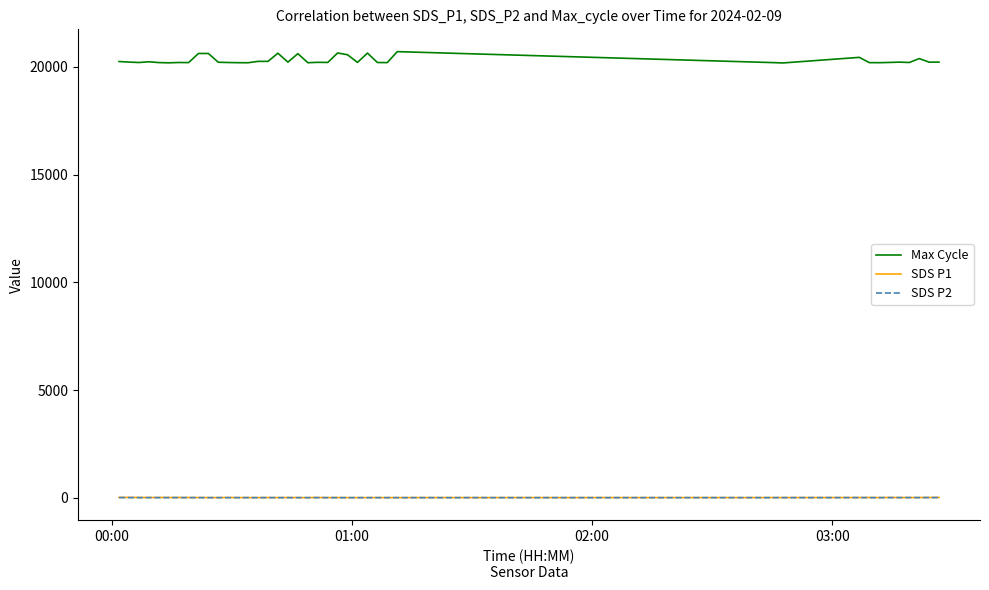

Which series has the largest range (max minus min)?

Max Cycle